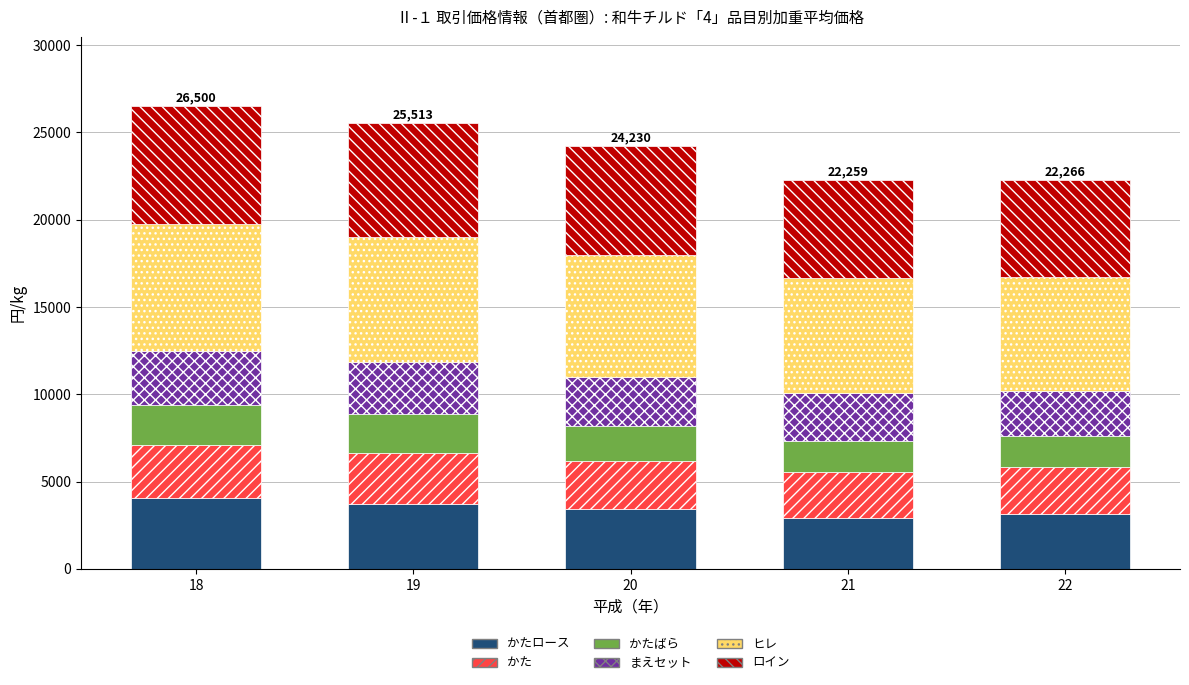

What is the total value across all series at 18?

26500